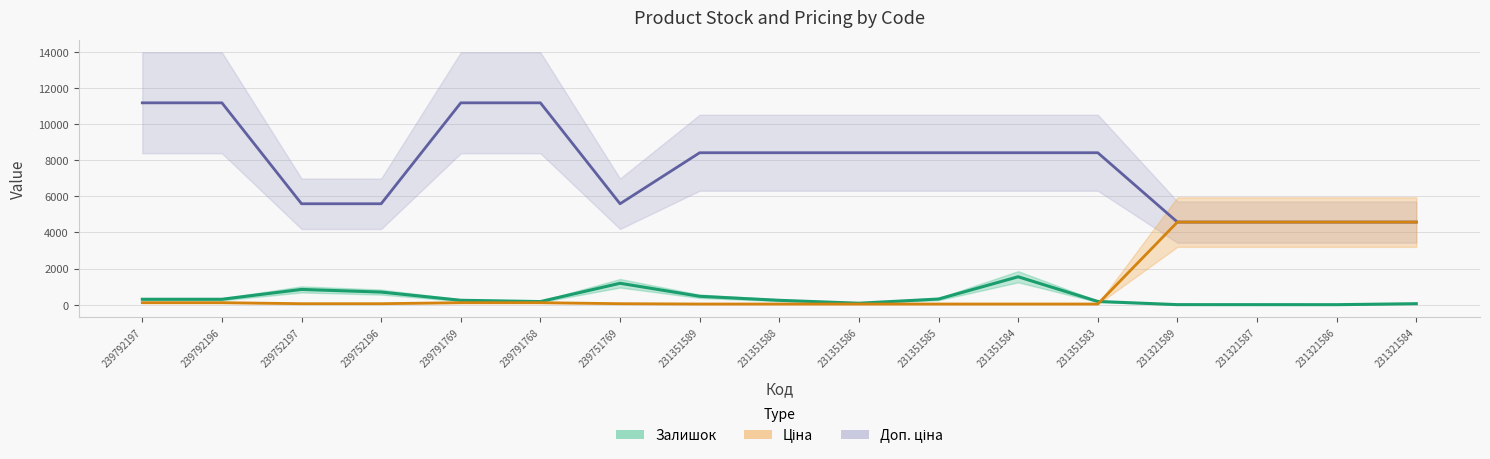

Does the chart have visible grid lines?

Yes